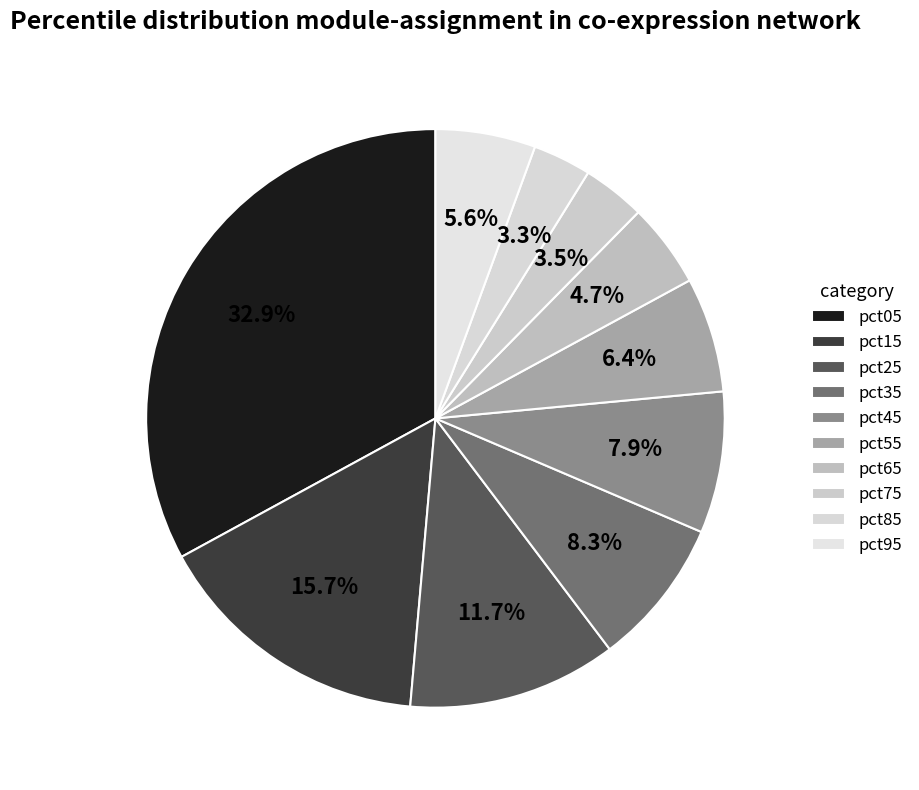

Does pct75 account for over 50% of the chart?

No